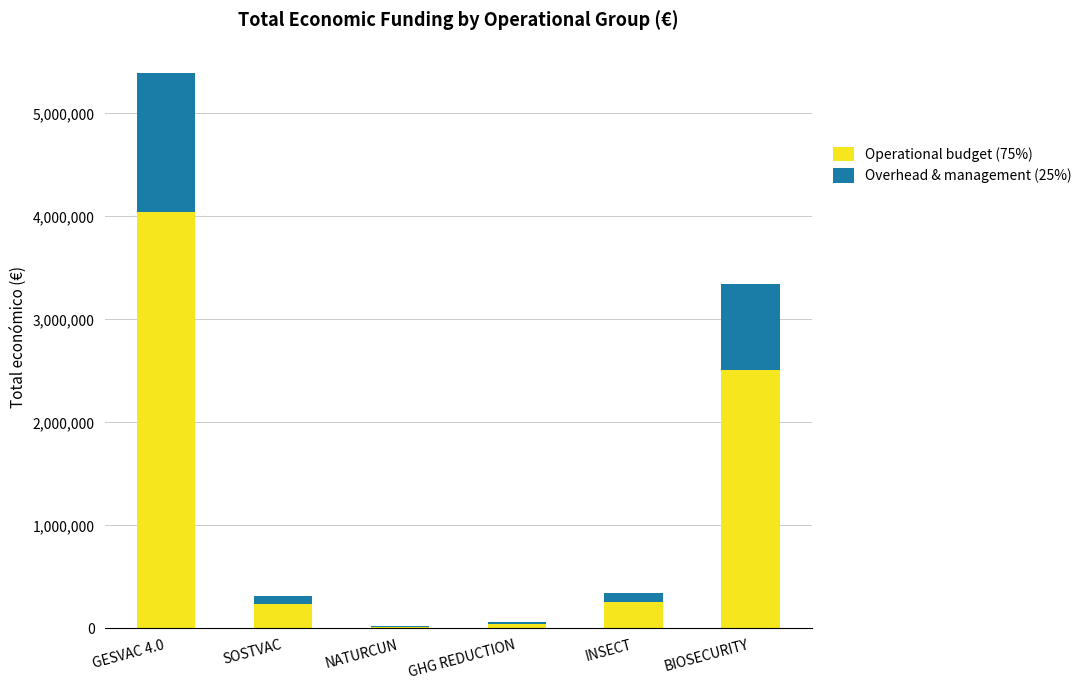

Count the number of categories in the chart.

6